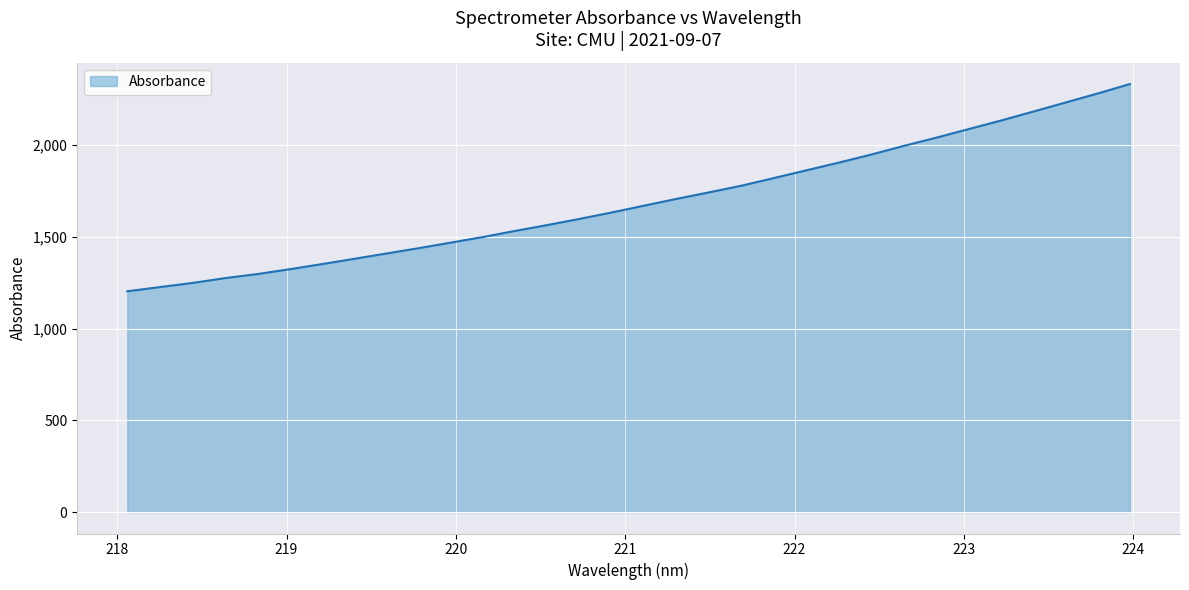

Does the chart have visible grid lines?

Yes